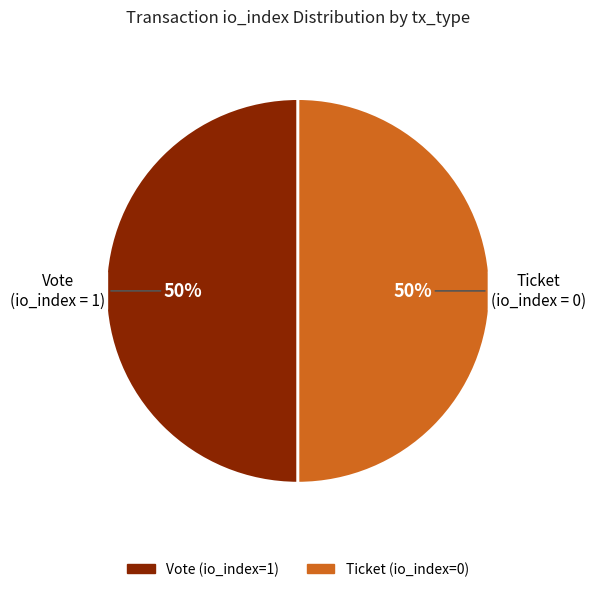

To the nearest percent, what is the combined percentage of Vote (io_index=1) and Ticket (io_index=0)?

100%